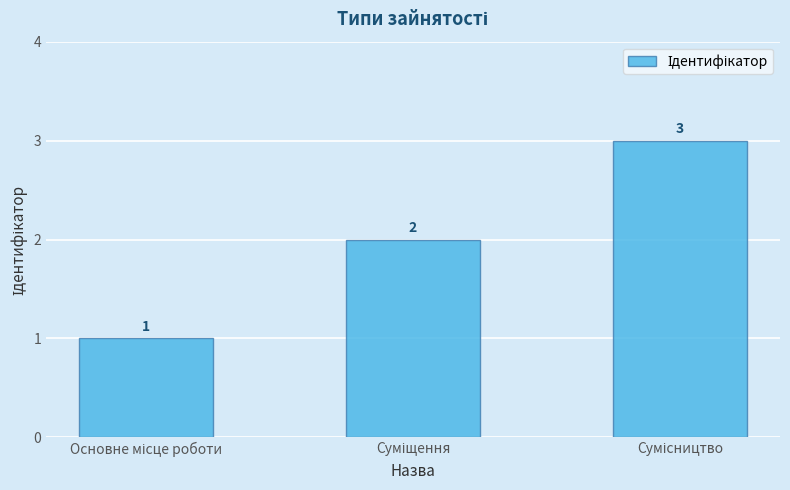

How many bars are there in total?

3